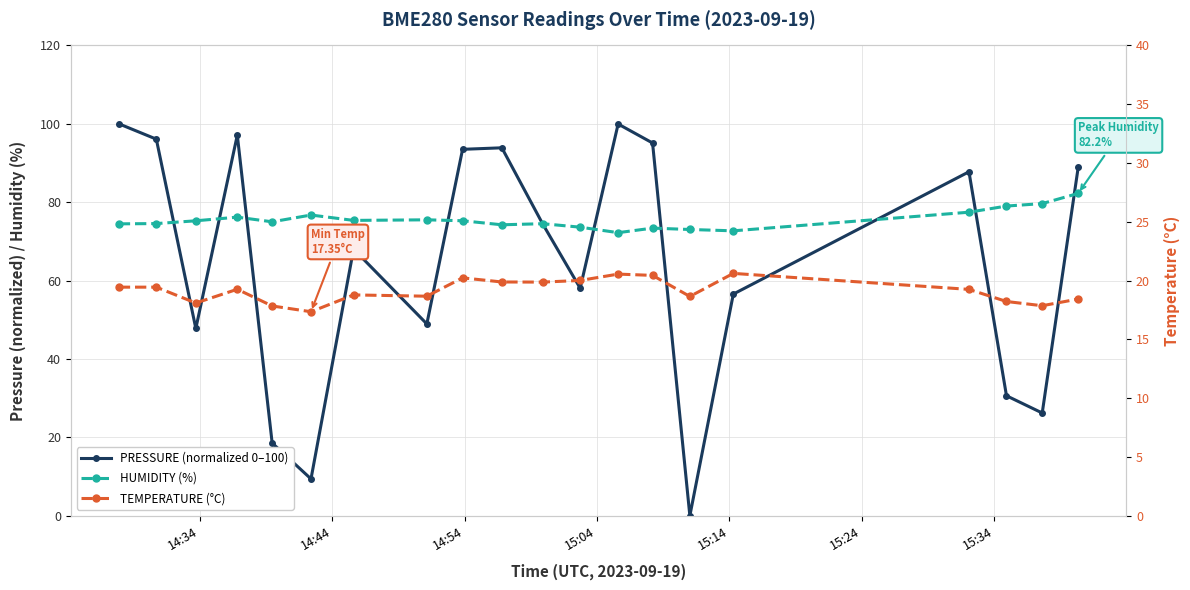

Reading left to right, what are all the values shown in this chart?

PRESSURE (normalized 0–100): 100.0	96.1	47.8	97.1	18.5	9.4	68.0	48.9	93.5	93.9	74.5	58.1	99.9	95.1	0.0	56.5	87.8	30.6	26.2	88.9
HUMIDITY (%): 74.5	74.5	75.2	76.2	75.0	76.7	75.3	75.5	75.3	74.2	74.5	73.6	72.2	73.4	73.0	72.7	77.4	79.0	79.6	82.2
TEMPERATURE (°C): 19.4	19.4	18.1	19.3	17.8	17.4	18.8	18.7	20.2	19.9	19.9	20.0	20.6	20.4	18.6	20.6	19.2	18.2	17.9	18.4